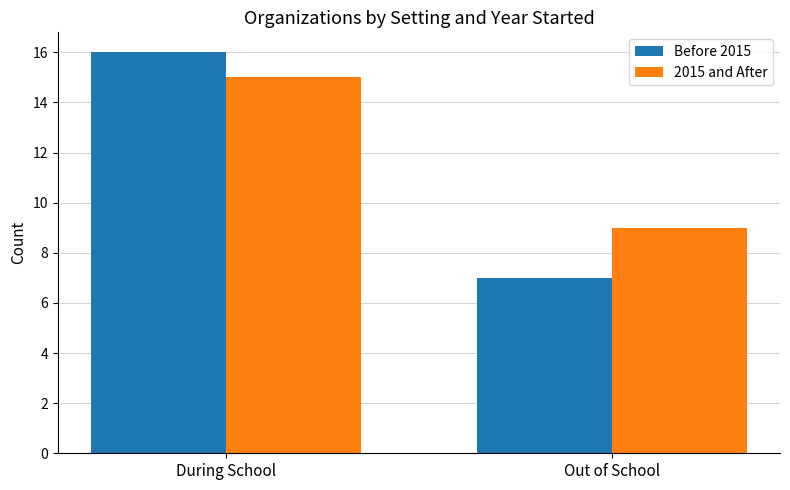

Between During School and Out of School, which series saw the biggest shift?

Before 2015